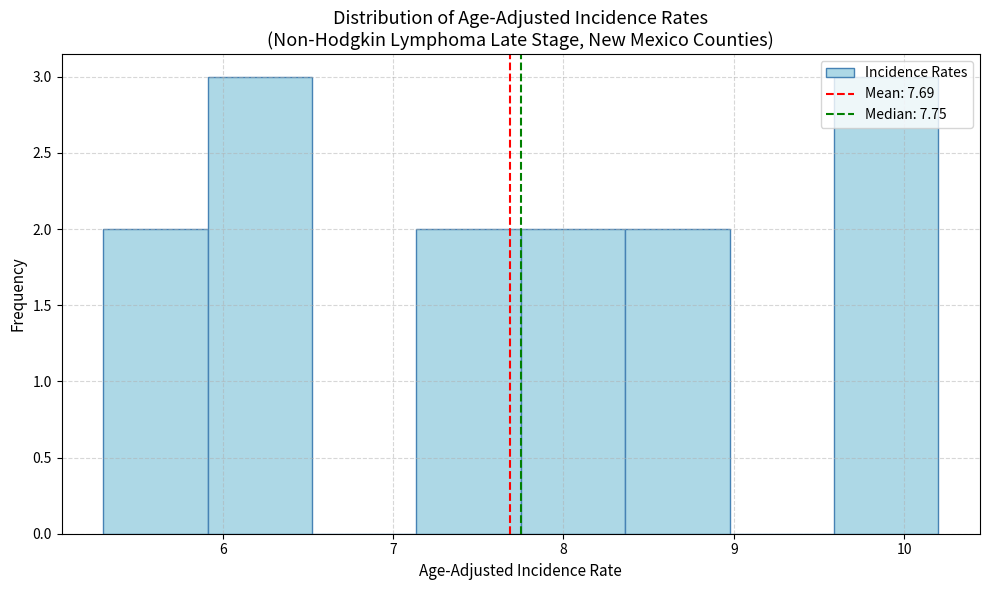

Reading left to right, transcribe this chart: for each bar, give the range it covers on the x-axis and its height. Neither the bar edges nor the heights are printed on the chart, so give them approximately, as read against the axes.

5.3 to 5.9: 2
5.9 to 6.5: 3
6.5 to 7.1: 0
7.1 to 7.8: 2
7.8 to 8.4: 2
8.4 to 9.0: 2
9.0 to 9.6: 0
9.6 to 10.2: 3